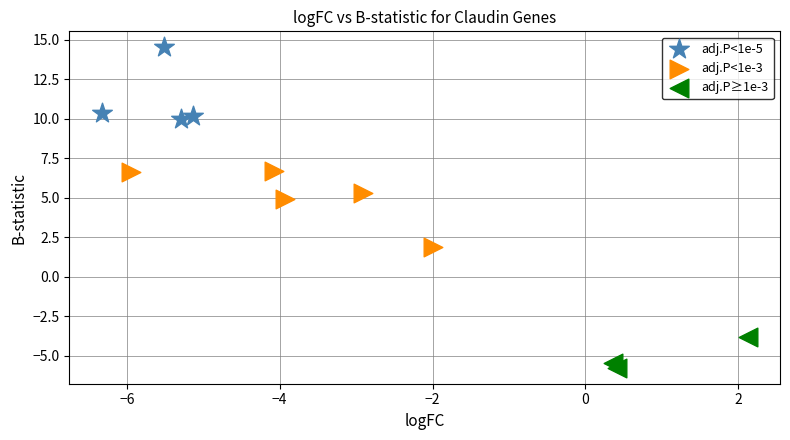

Which series reaches the minimum Y coordinate?

adj.P≥1e-3